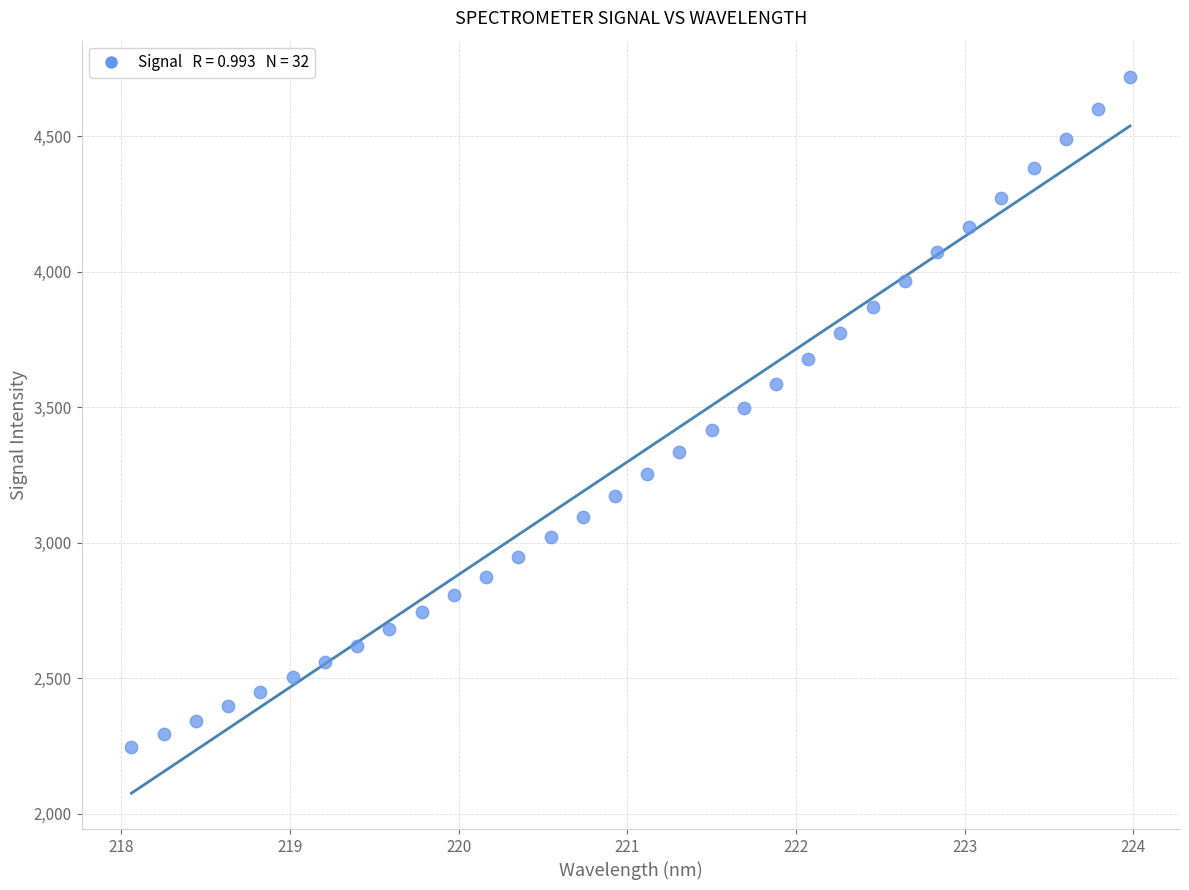

What is the range of Y values (max minus min)?

2473.4